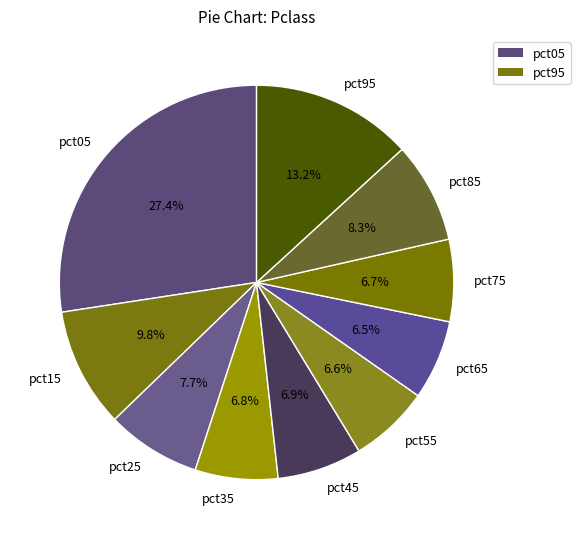

What is the largest slice in the pie chart?

pct05